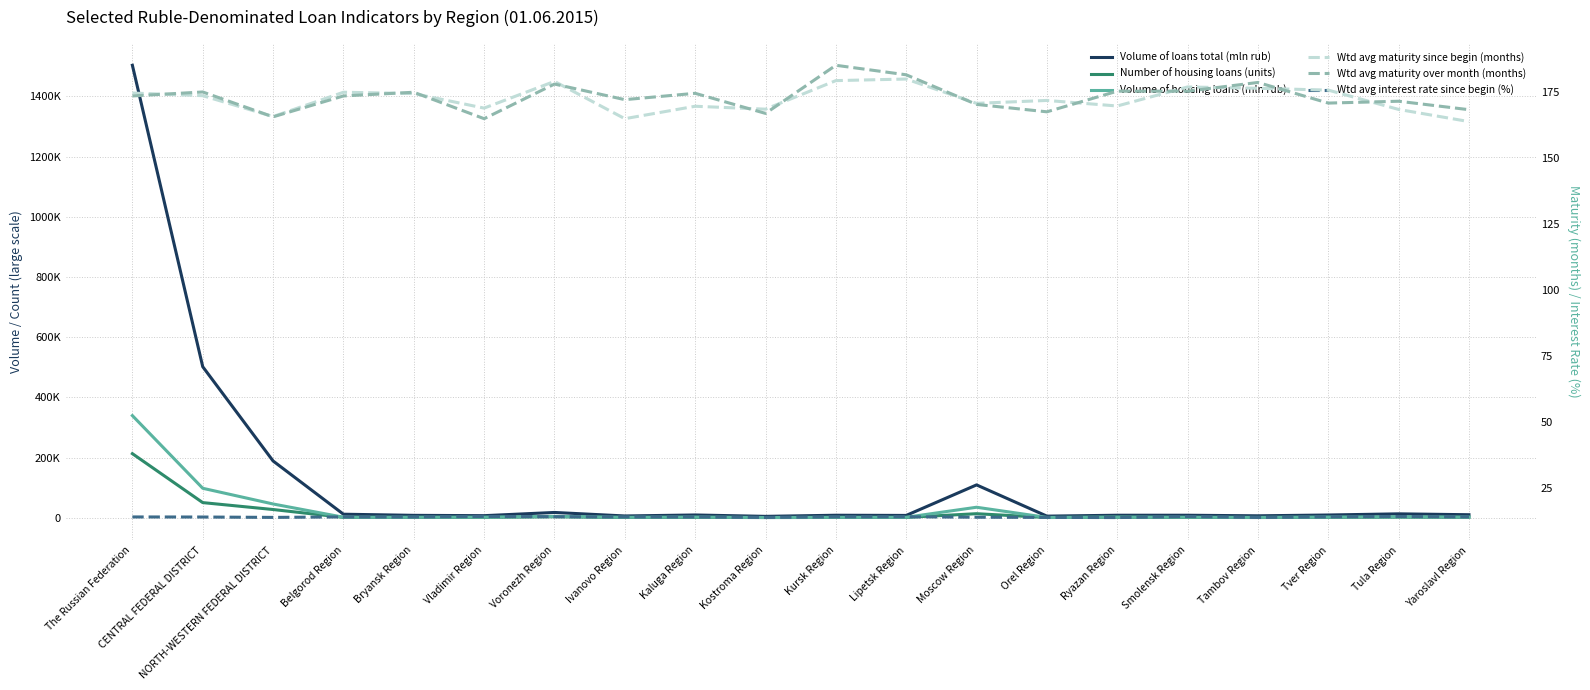

Which series changed the most between Vladimir Region and Ivanovo Region?

Volume of loans total (mln rub)